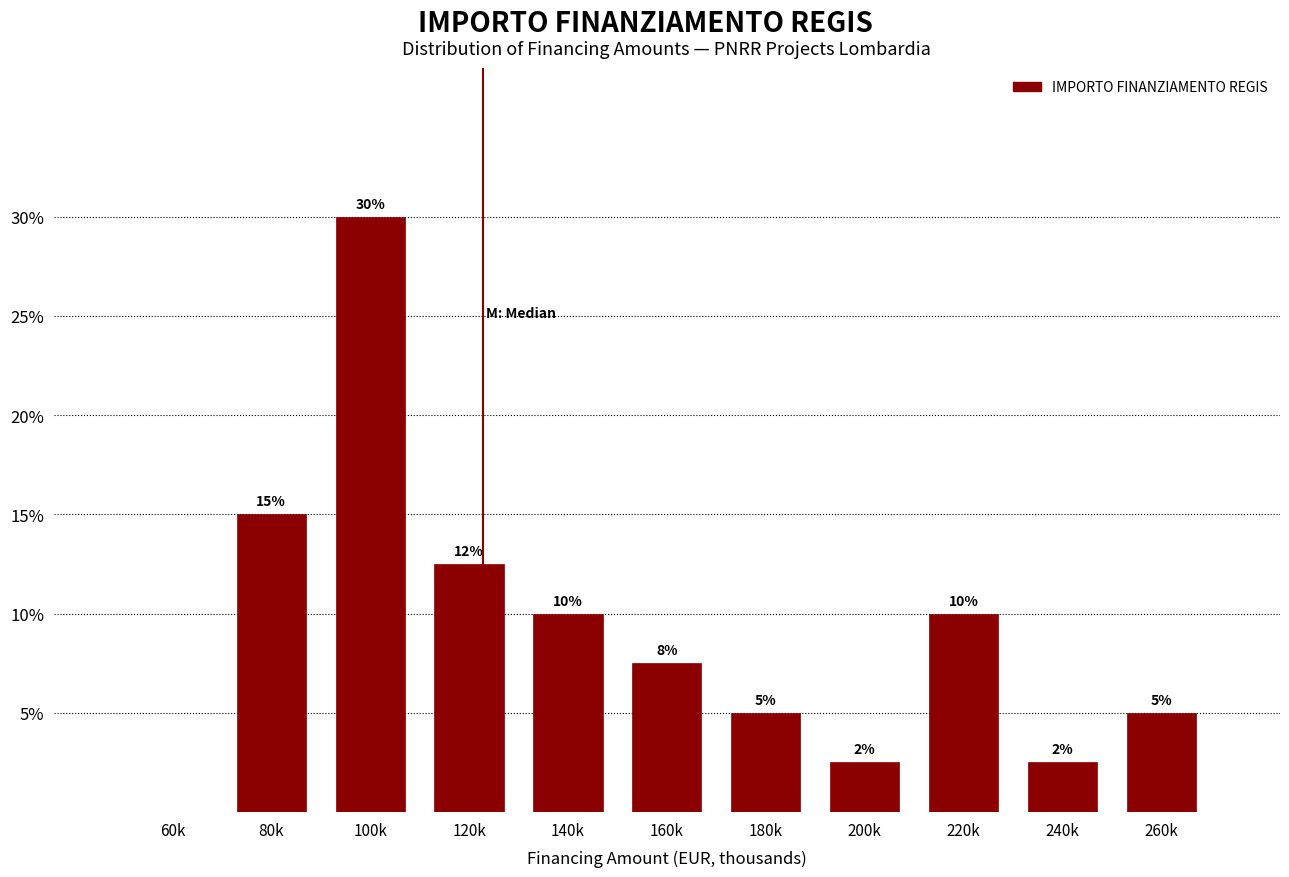

What is the maximum value shown in the chart?

30.0